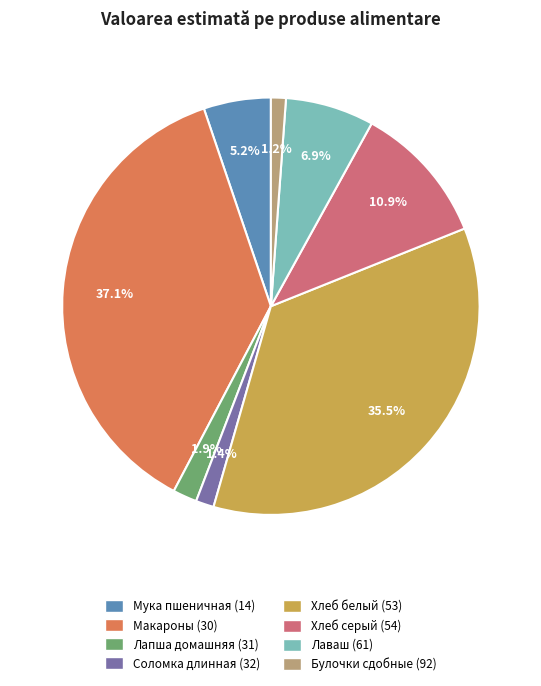

Which category has the biggest portion of the pie?

Макароны (30)